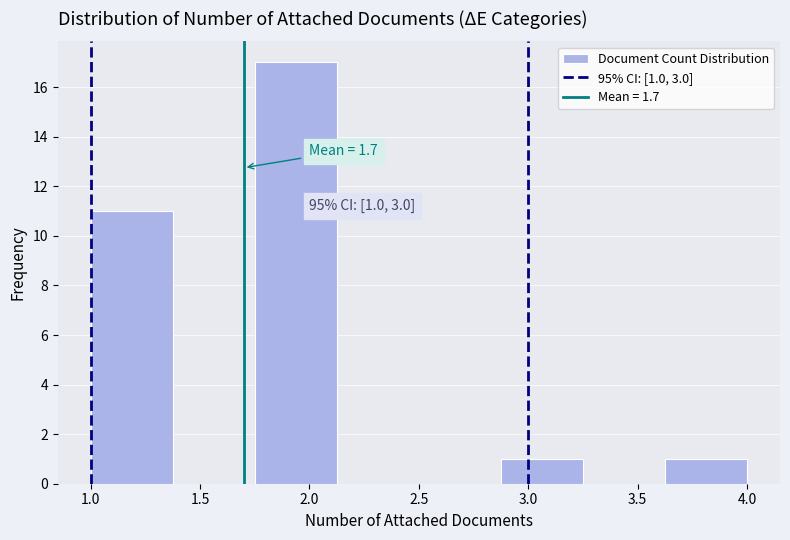

Over which range of the x-axis is the bar tallest?

1.750 to 2.125